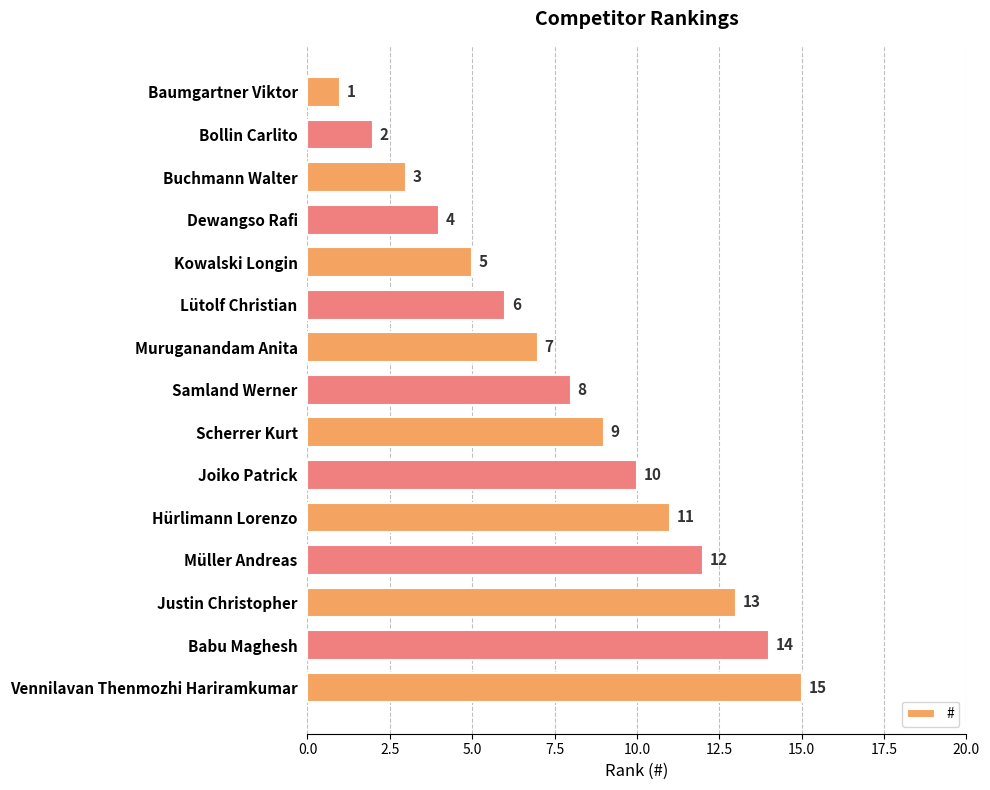

What is the average value?

8